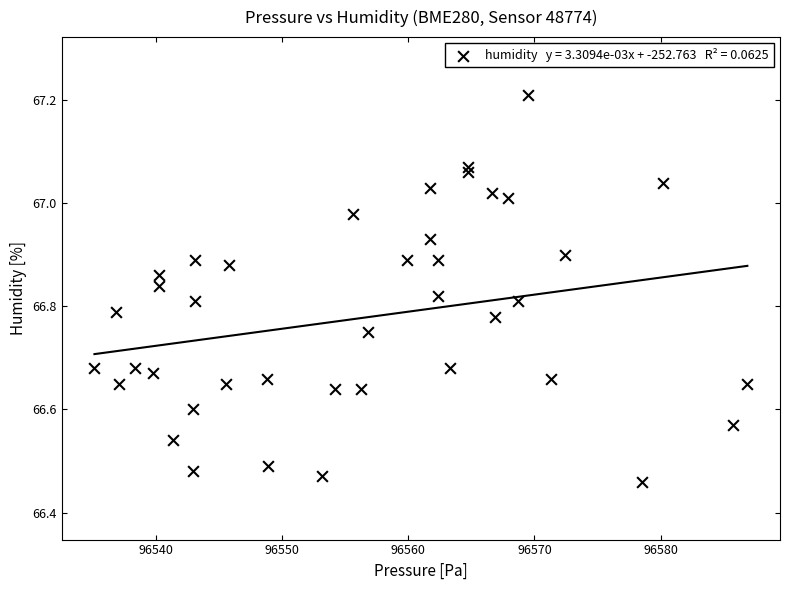

What is the range of X values (max minus min)?

51.8